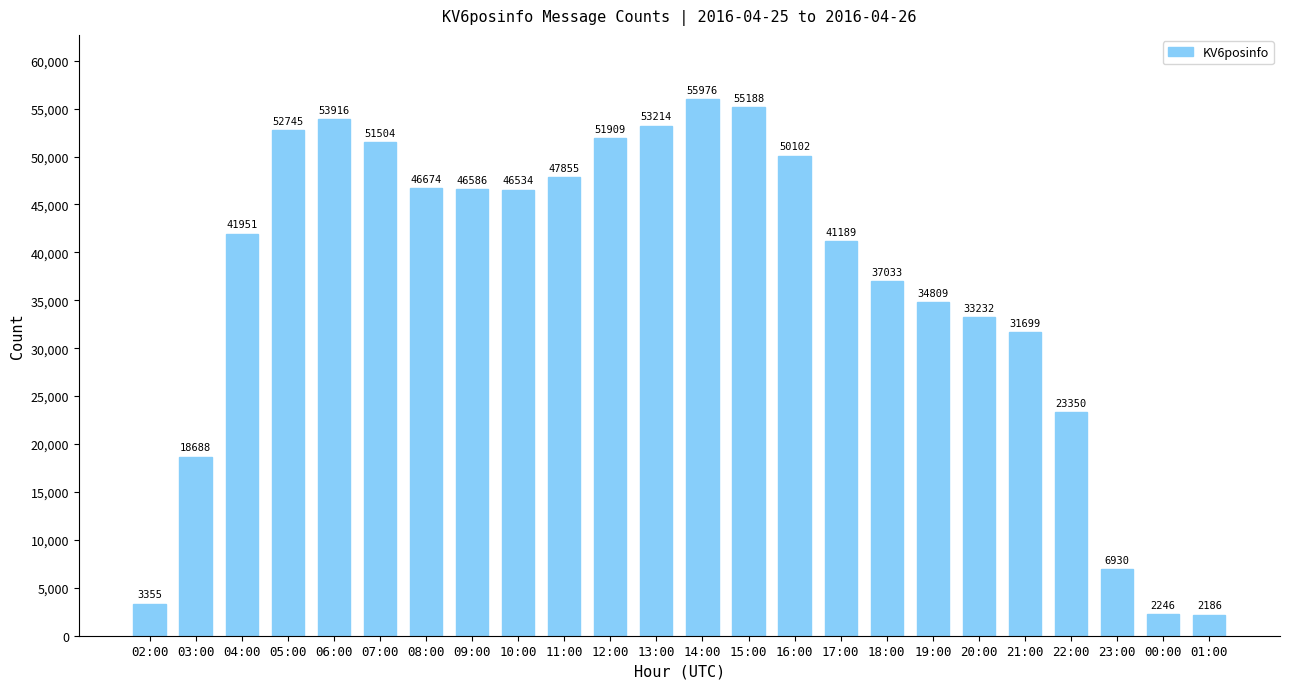

What is the smallest value displayed?

2186